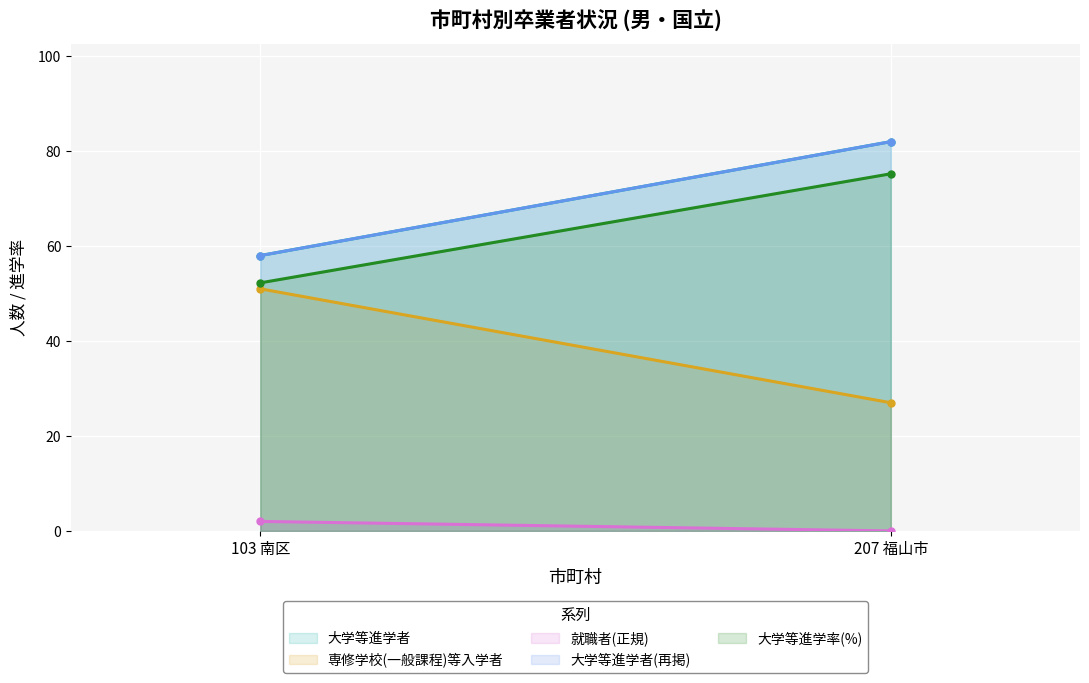

Is it true that 大学等進学者(再掲) equals 58.0 at 103 南区?

True